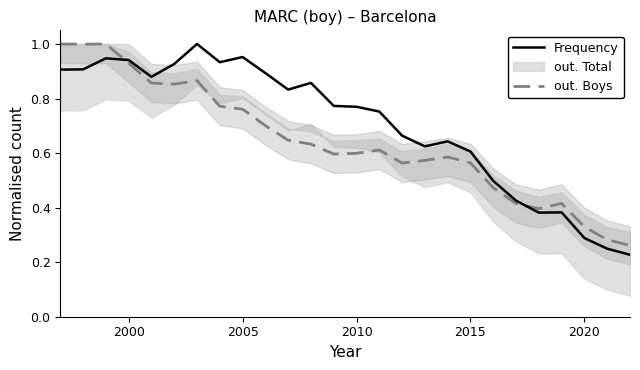

Which series has the largest total across all categories?

Frequency